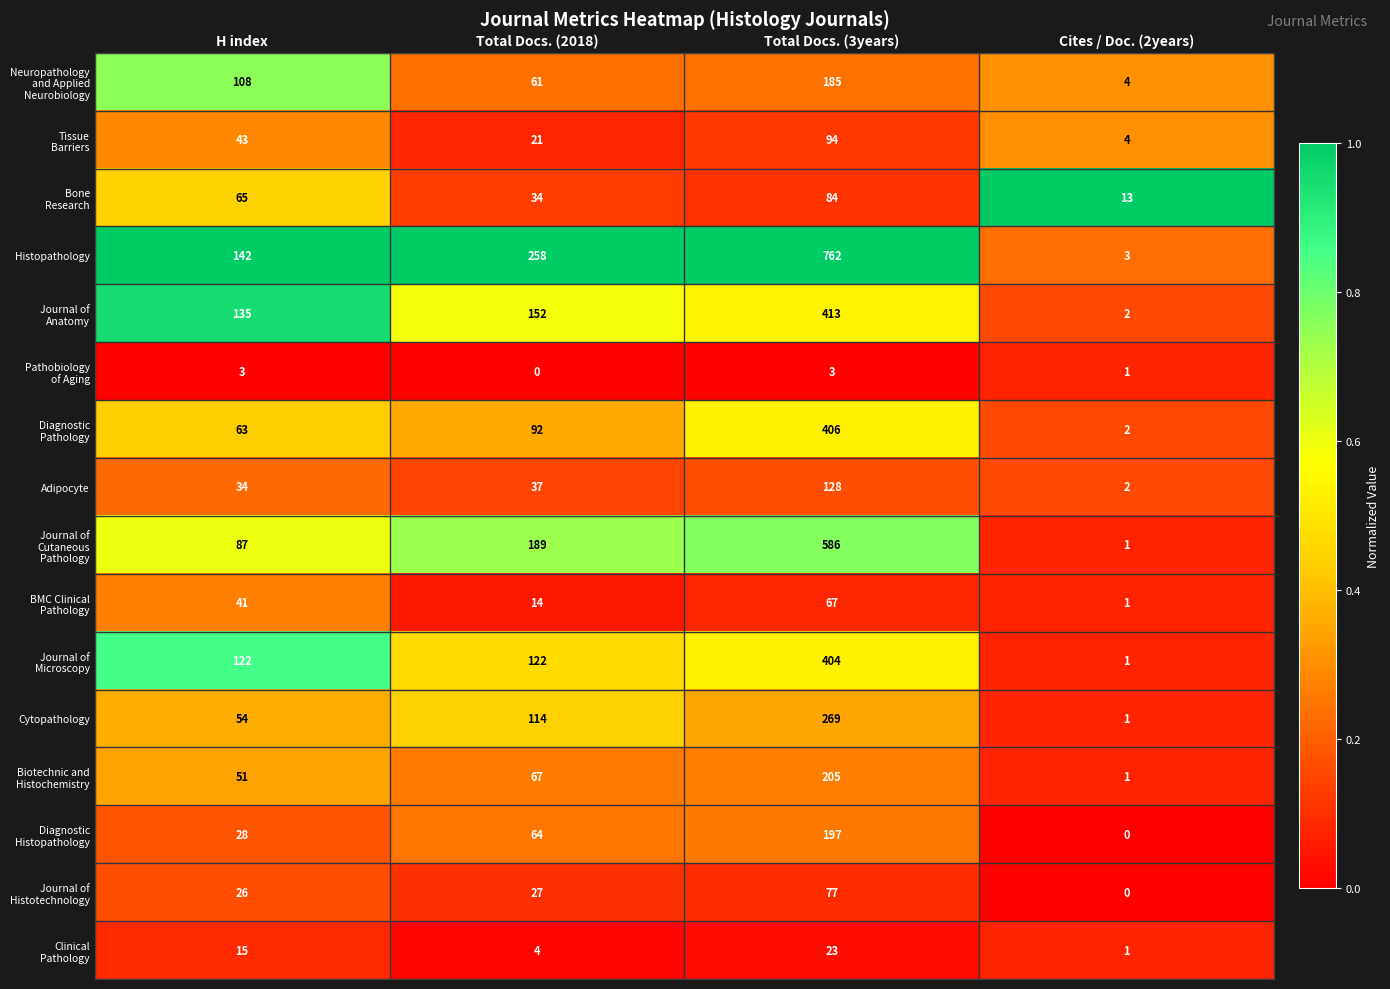

How many categories are shown in the chart?

4